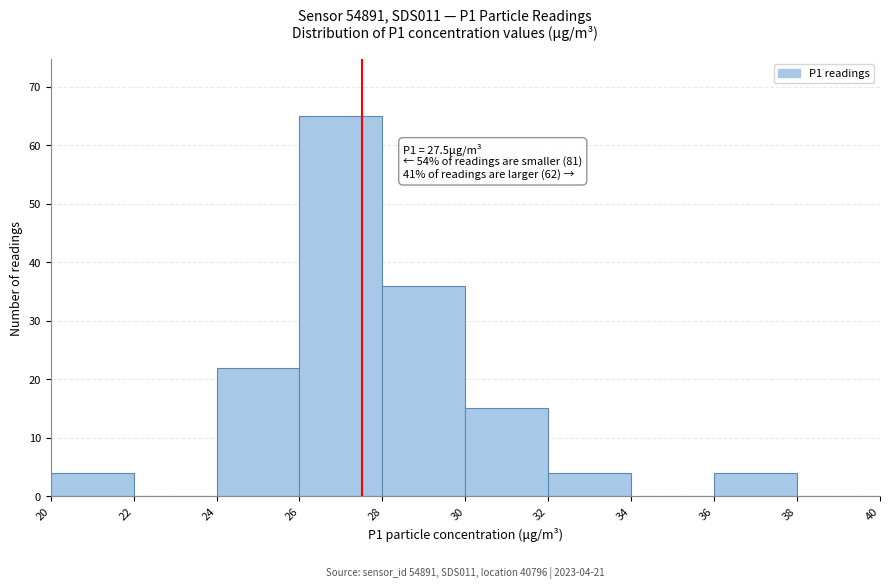

Which range on the x-axis has the tallest bar?

26 to 28